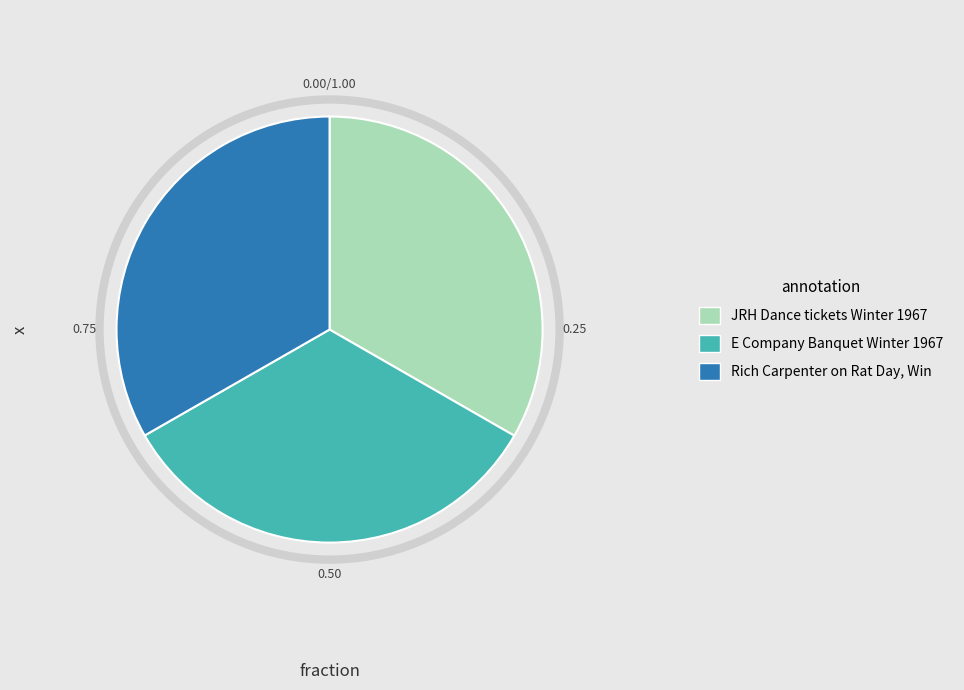

How many slices are in this pie chart?

3